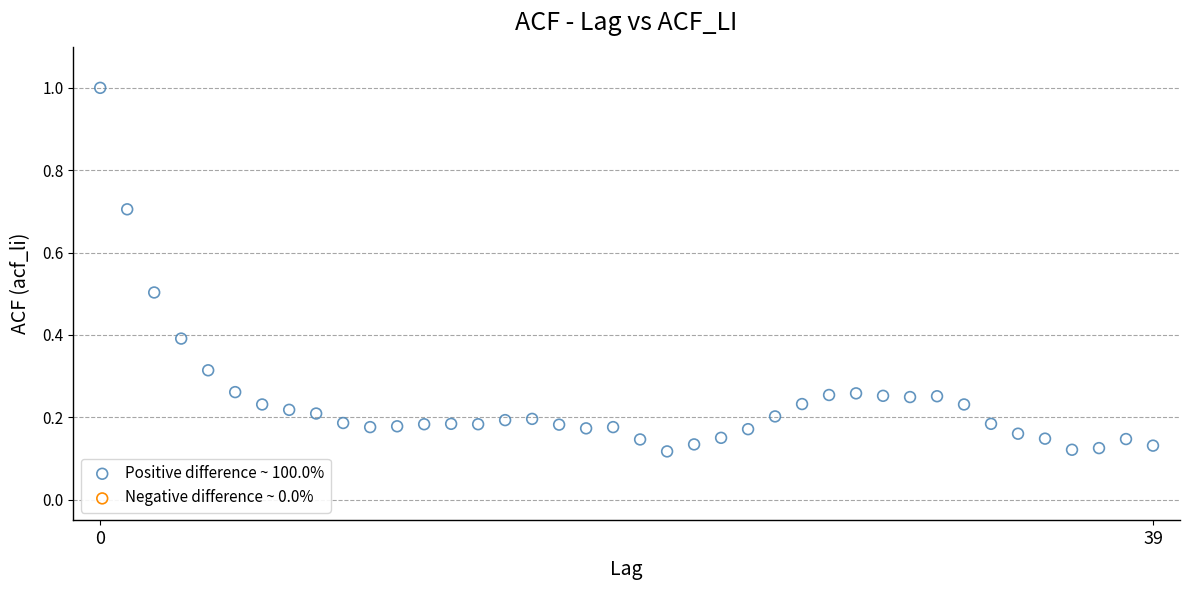

What is the range of Y values (max minus min)?

0.9